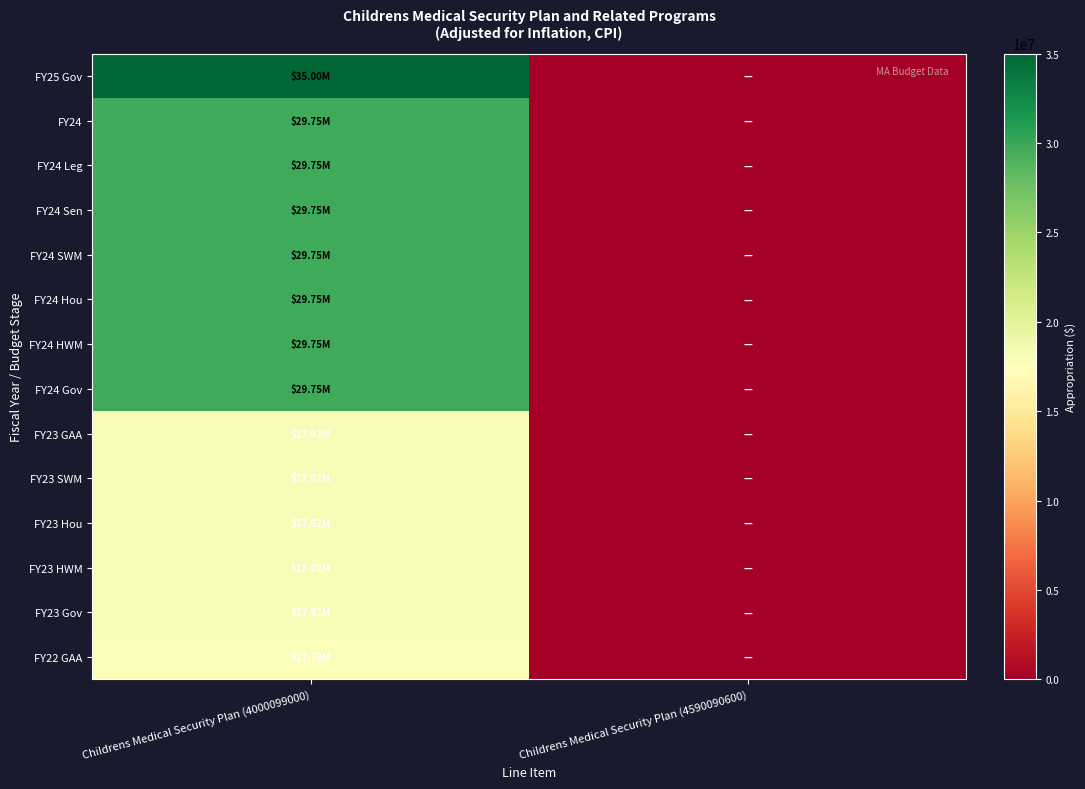

Reading left to right, extract all data points from this chart.

FY25 Gov: Childrens Medical Security Plan (4000099000)=35000000	Childrens Medical Security Plan (4590090600)=0
FY24: Childrens Medical Security Plan (4000099000)=29754053	Childrens Medical Security Plan (4590090600)=0
FY24 Leg: Childrens Medical Security Plan (4000099000)=29754053	Childrens Medical Security Plan (4590090600)=0
FY24 Sen: Childrens Medical Security Plan (4000099000)=29754053	Childrens Medical Security Plan (4590090600)=0
FY24 SWM: Childrens Medical Security Plan (4000099000)=29754053	Childrens Medical Security Plan (4590090600)=0
FY24 Hou: Childrens Medical Security Plan (4000099000)=29754053	Childrens Medical Security Plan (4590090600)=0
FY24 HWM: Childrens Medical Security Plan (4000099000)=29754053	Childrens Medical Security Plan (4590090600)=0
FY24 Gov: Childrens Medical Security Plan (4000099000)=29754053	Childrens Medical Security Plan (4590090600)=0
FY23 GAA: Childrens Medical Security Plan (4000099000)=17922222	Childrens Medical Security Plan (4590090600)=0
FY23 SWM: Childrens Medical Security Plan (4000099000)=17922222	Childrens Medical Security Plan (4590090600)=0
FY23 Hou: Childrens Medical Security Plan (4000099000)=17922222	Childrens Medical Security Plan (4590090600)=0
FY23 HWM: Childrens Medical Security Plan (4000099000)=17922222	Childrens Medical Security Plan (4590090600)=0
FY23 Gov: Childrens Medical Security Plan (4000099000)=17922222	Childrens Medical Security Plan (4590090600)=0
FY22 GAA: Childrens Medical Security Plan (4000099000)=17781388	Childrens Medical Security Plan (4590090600)=0